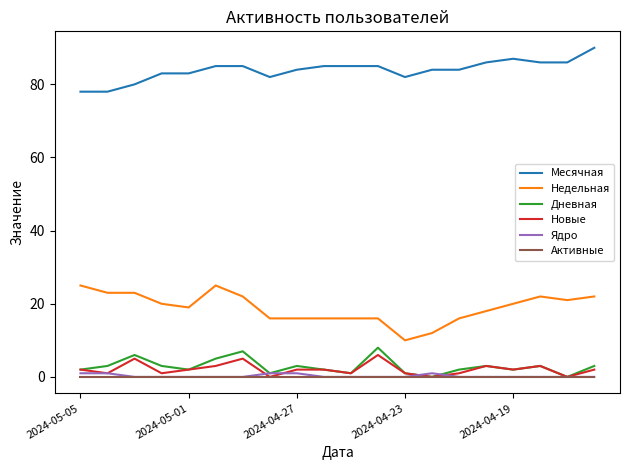

Reading left to right, what are all the values shown in this chart?

Месячная: 78	78	80	83	83	85	85	82	84	85	85	85	82	84	84	86	87	86	86	90
Недельная: 25	23	23	20	19	25	22	16	16	16	16	16	10	12	16	18	20	22	21	22
Дневная: 2	3	6	3	2	5	7	1	3	2	1	8	1	0	2	3	2	3	0	3
Новые: 2	1	5	1	2	3	5	0	2	2	1	6	1	0	1	3	2	3	0	2
Ядро: 1	1	0	0	0	0	0	1	1	0	0	0	0	1	0	0	0	0	0	0
Активные: 0	0	0	0	0	0	0	0	0	0	0	0	0	0	0	0	0	0	0	0